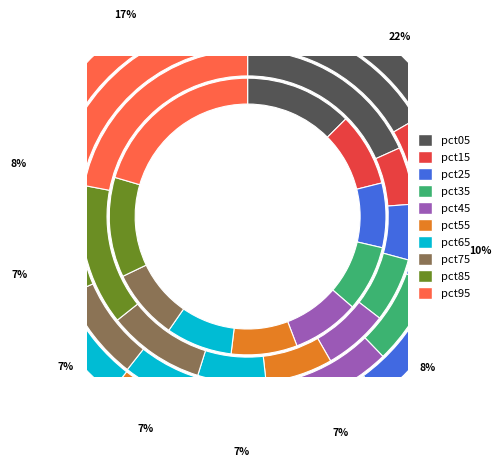

To the nearest percent, what percentage of the pie is pct55?

7%